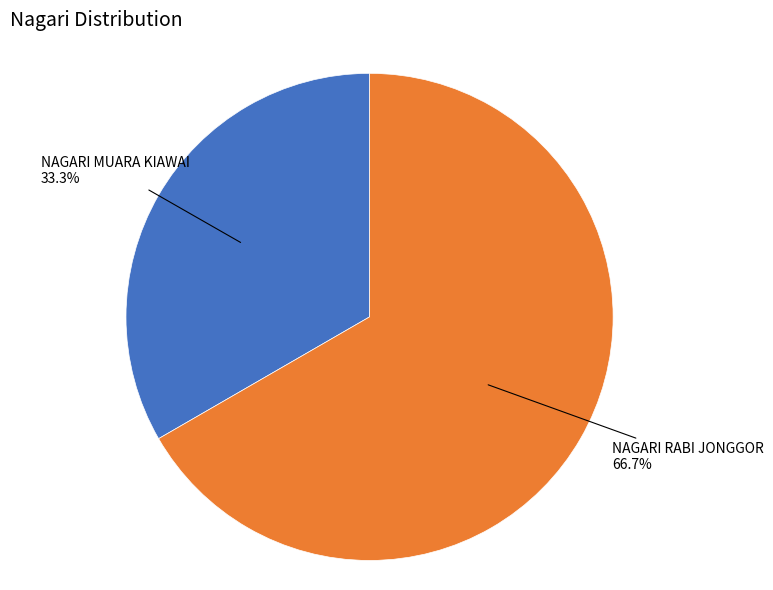

Does NAGARI RABI JONGGOR account for over 50% of the chart?

Yes